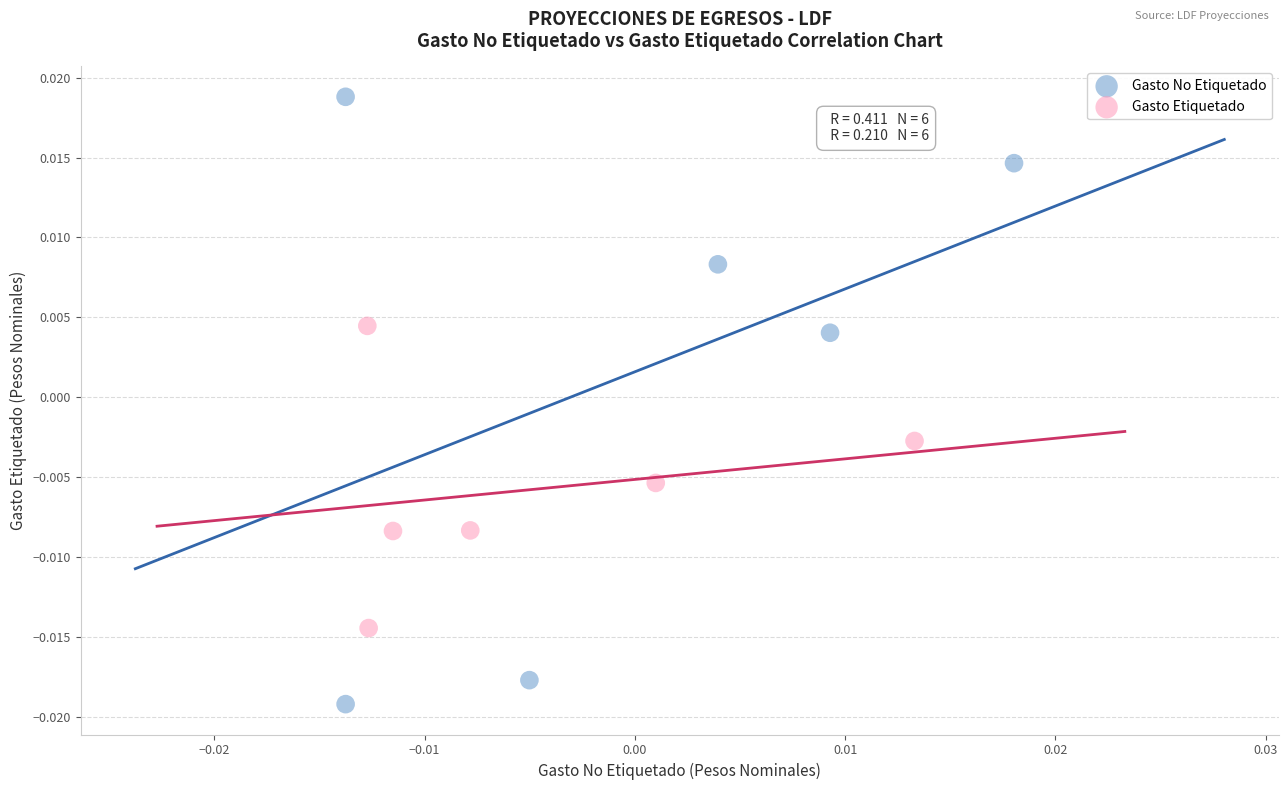

Which series contains the highest Y value?

Gasto No Etiquetado